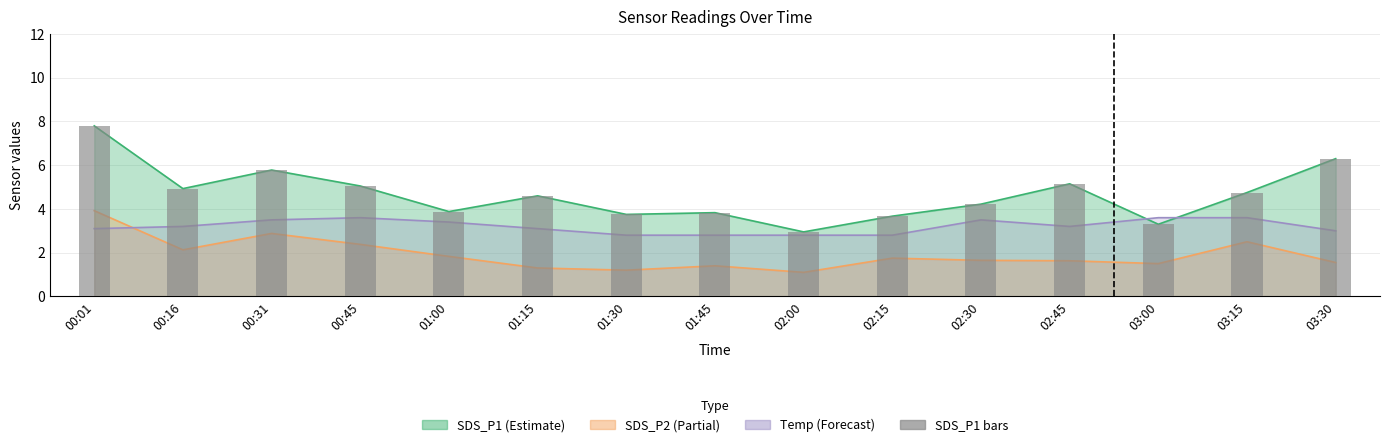

Is it true that the value at 01:00 is 3.9?

True